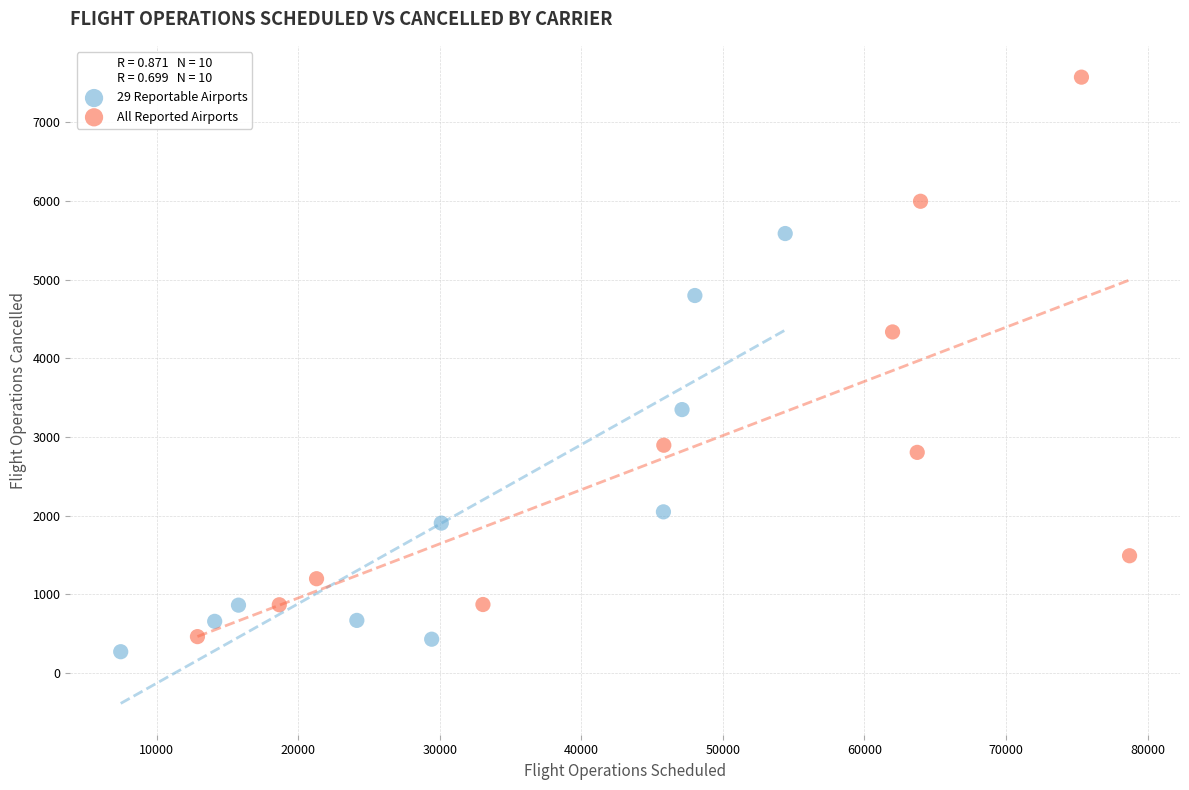

Which series contains the lowest Y value?

29 Reportable Airports